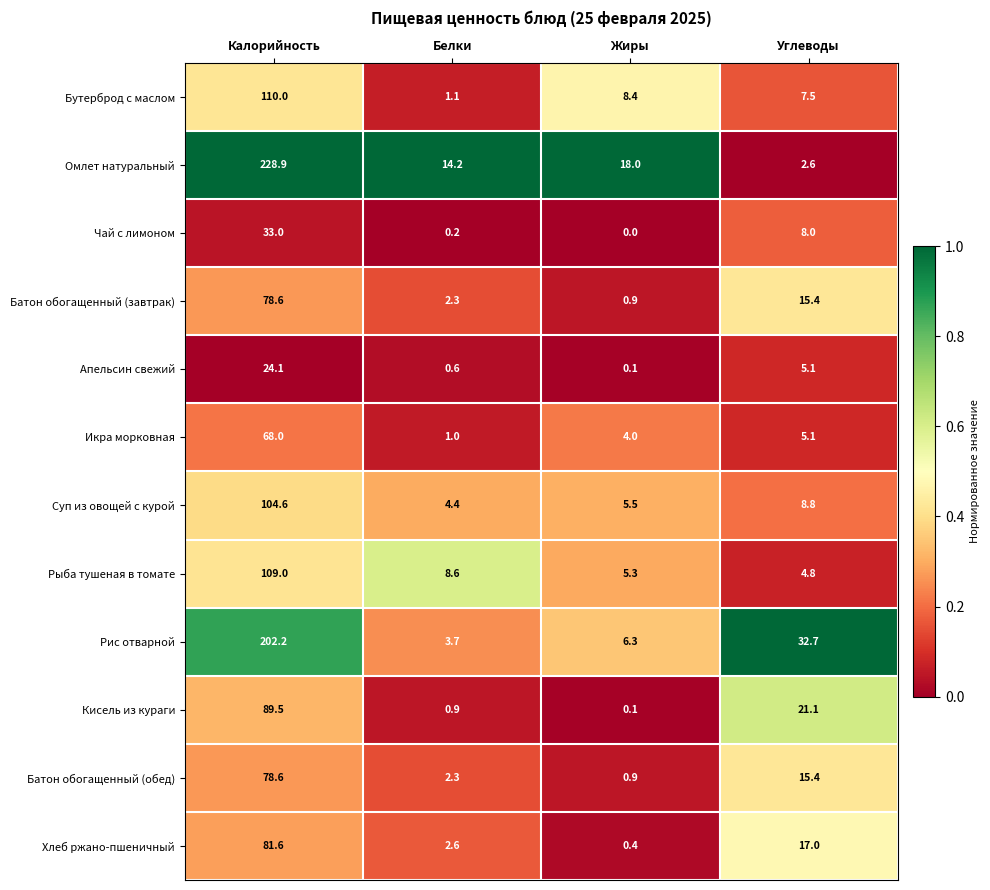

What is the difference between the maximum and second lowest values in the Хлеб ржано-пшеничный series?

79.0